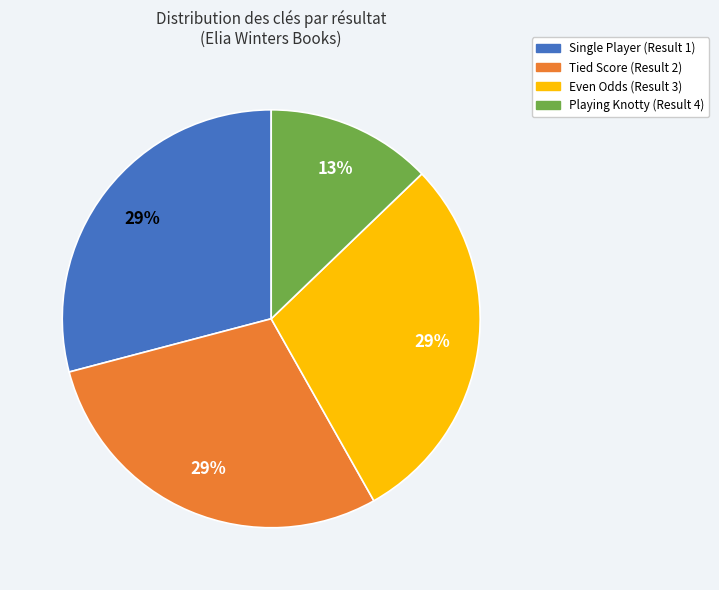

Does Playing Knotty (Result 4) represent more than half of the total?

No